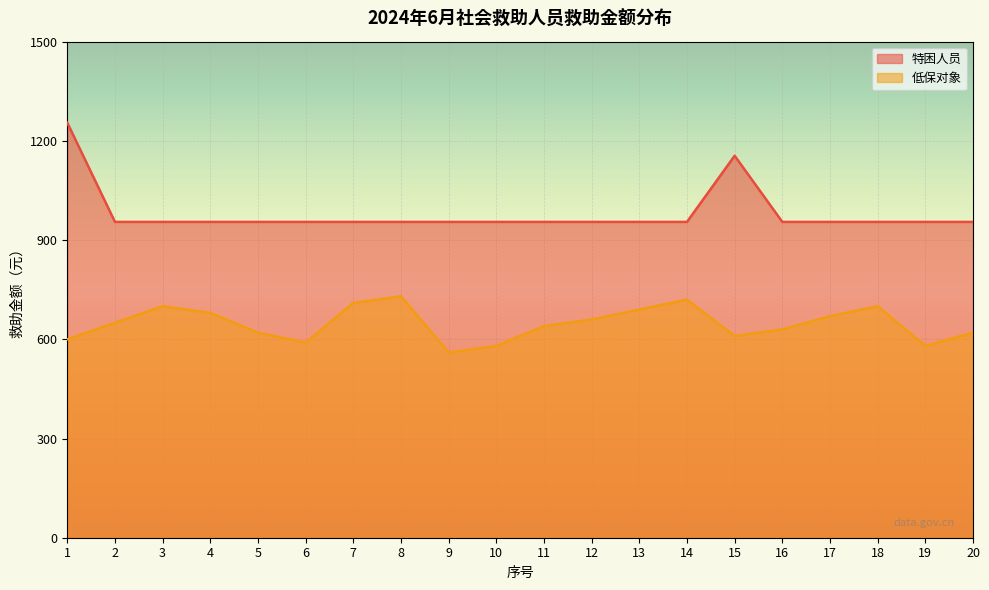

Reading right to left, list all the values displayed in this chart.

特困人员: 20=955	19=955	18=955	17=955	16=955	15=1155	14=955	13=955	12=955	11=955	10=955	9=955	8=955	7=955	6=955	5=955	4=955	3=955	2=955	1=1255
低保对象: 20=620	19=580	18=700	17=670	16=630	15=610	14=720	13=690	12=660	11=640	10=580	9=560	8=730	7=710	6=590	5=620	4=680	3=700	2=650	1=600